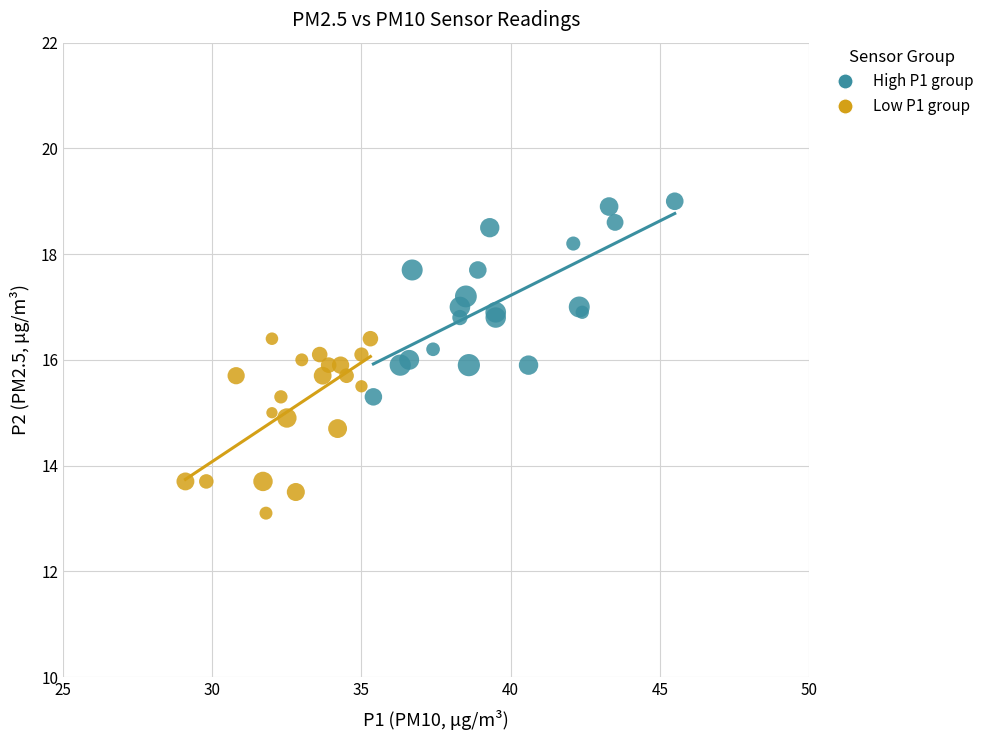

Which series reaches the minimum Y coordinate?

Low P1 group